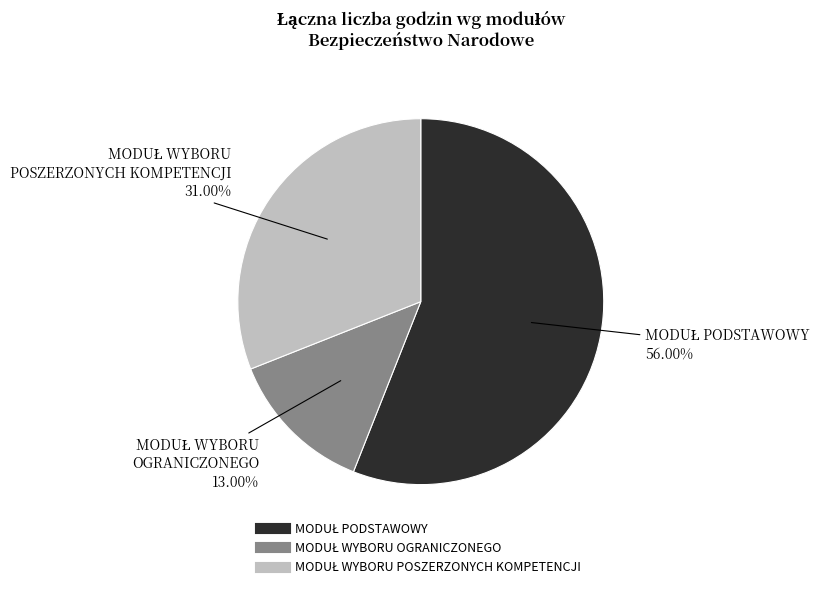

What is the change in value from MODUŁ WYBORU OGRANICZONEGO to MODUŁ WYBORU POSZERZONYCH KOMPETENCJI?

+270